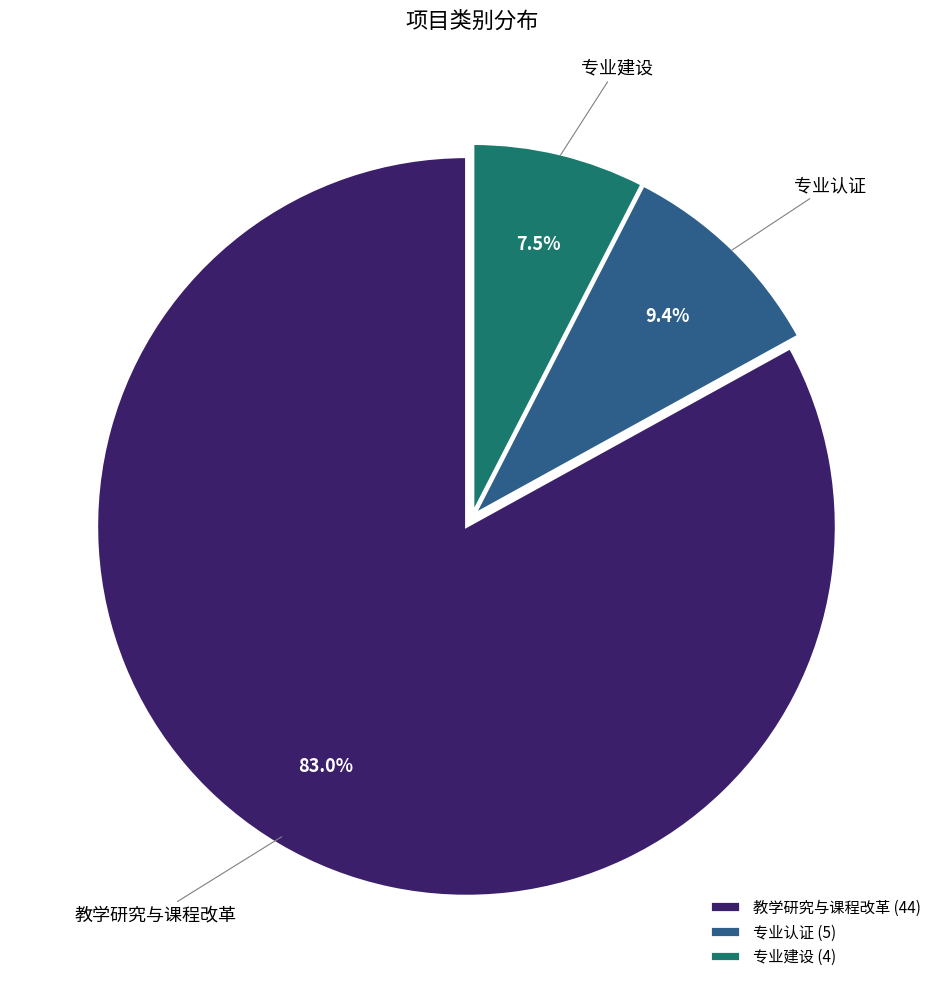

Which slice is the largest?

教学研究与课程改革